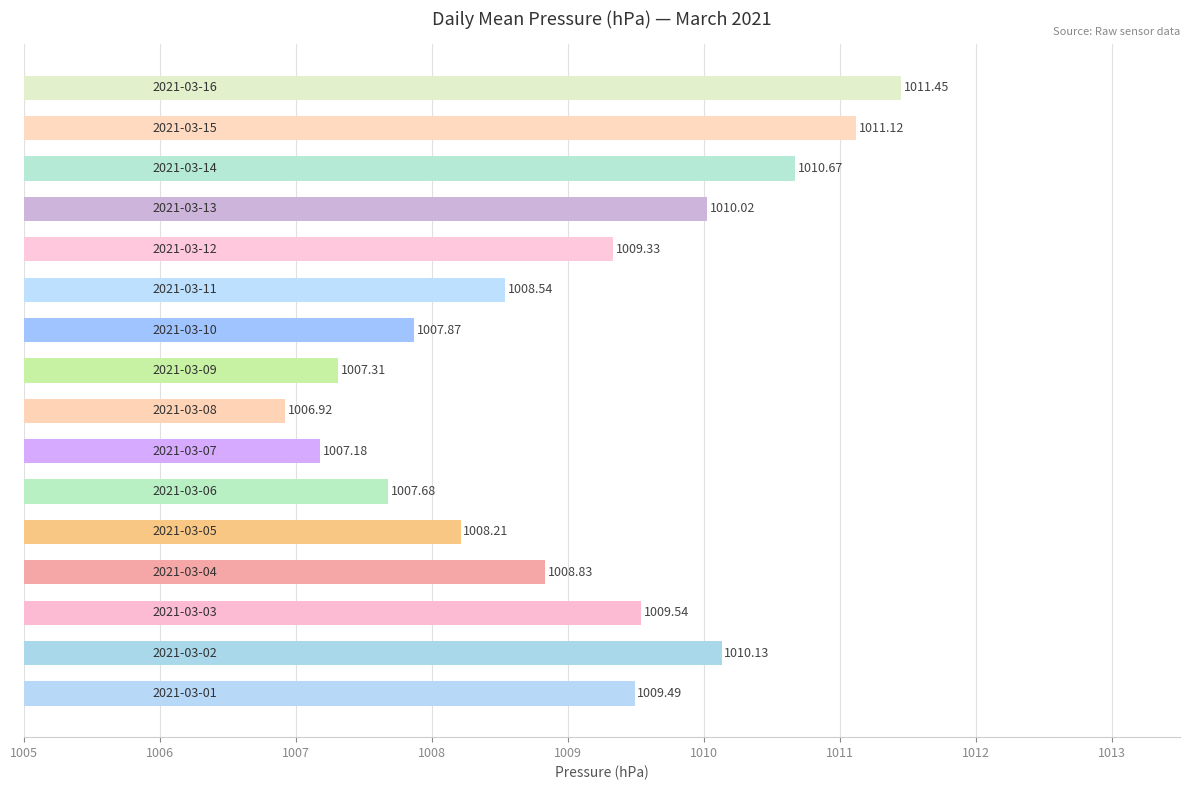

How many series are shown in this chart?

1